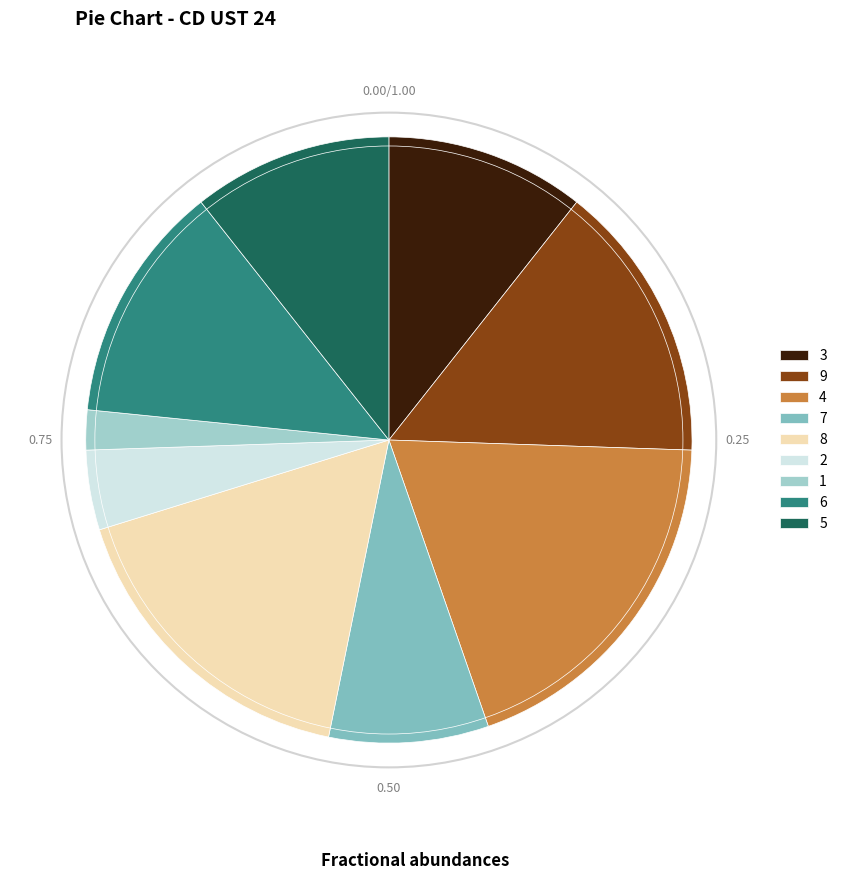

What is the largest slice in the pie chart?

4